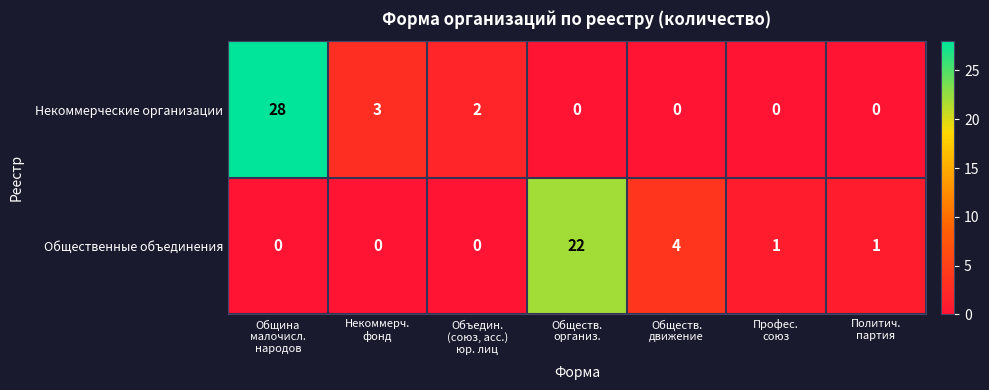

List the series in order of their peak value, lowest first.

Общественные объединения, Некоммерческие организации